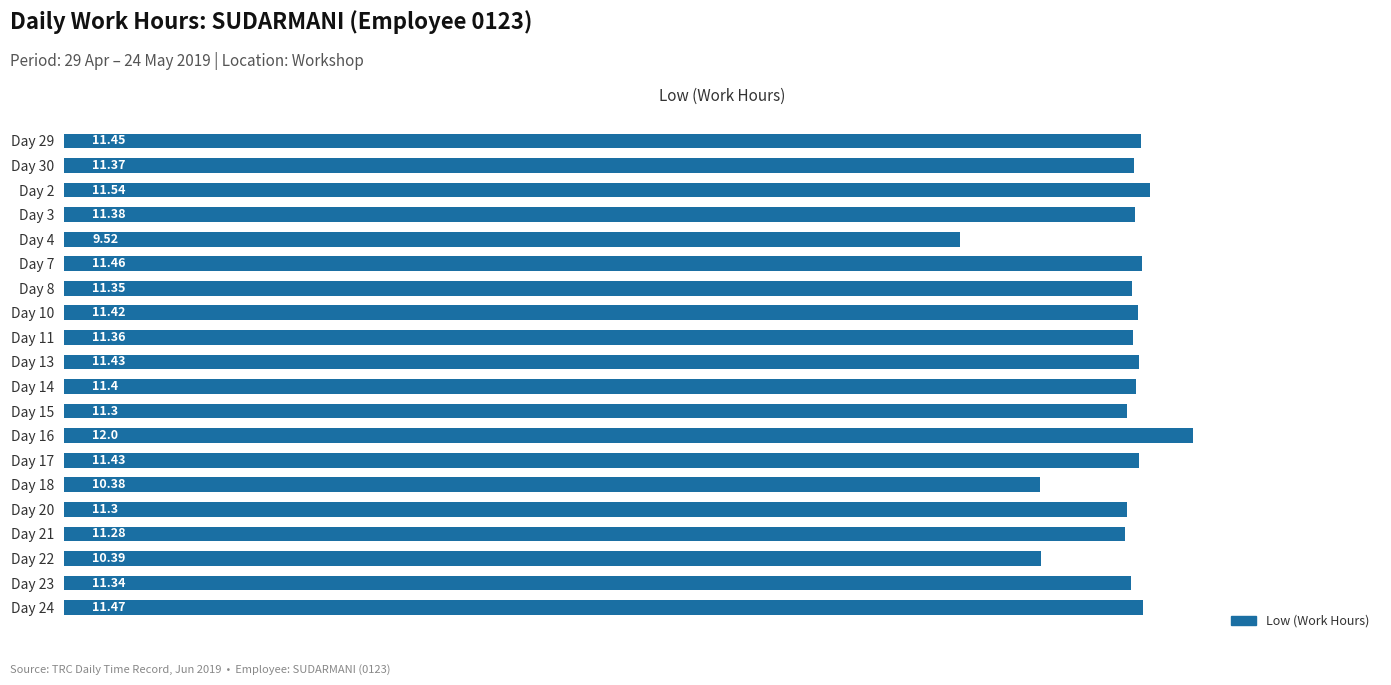

Which has a higher value, Day 17 or Day 3?

Day 17